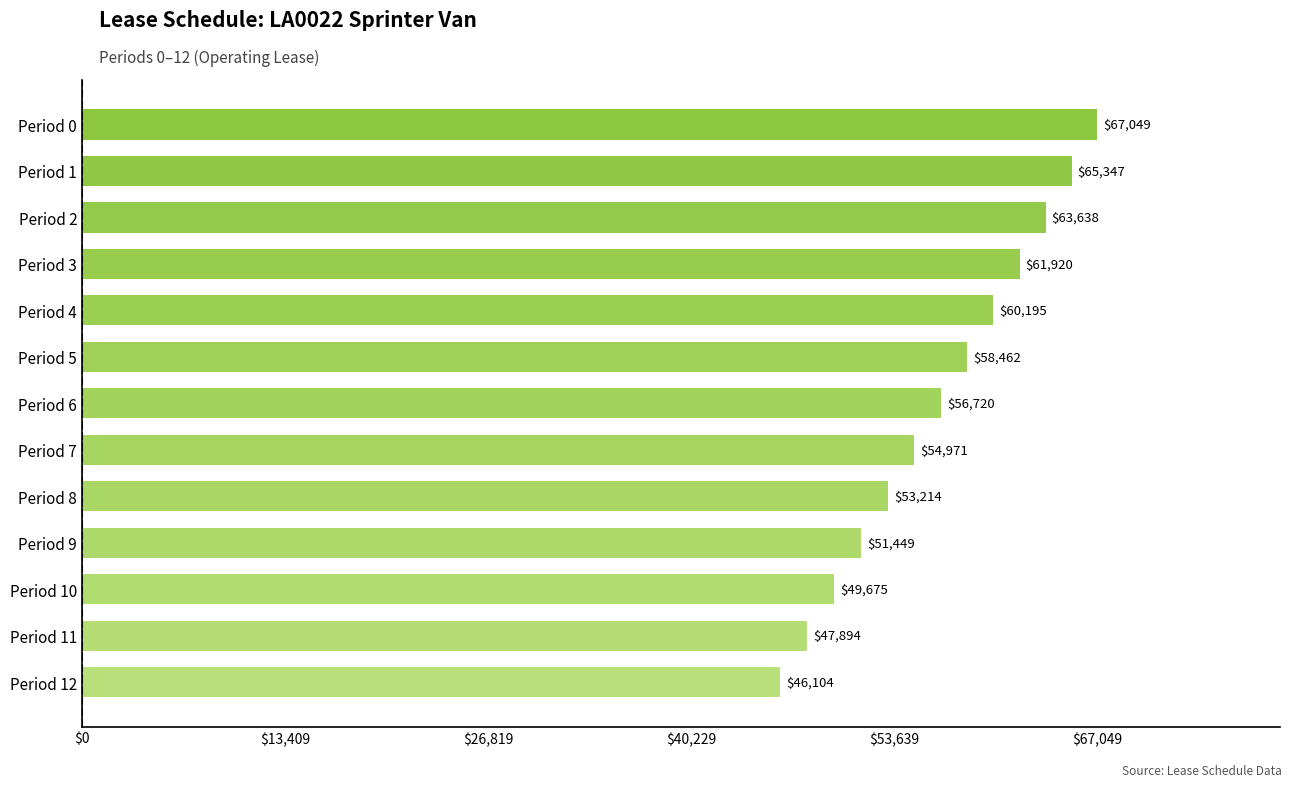

Rank the categories by value from highest to lowest.

Period 0, Period 1, Period 2, Period 3, Period 4, Period 5, Period 6, Period 7, Period 8, Period 9, Period 10, Period 11, Period 12